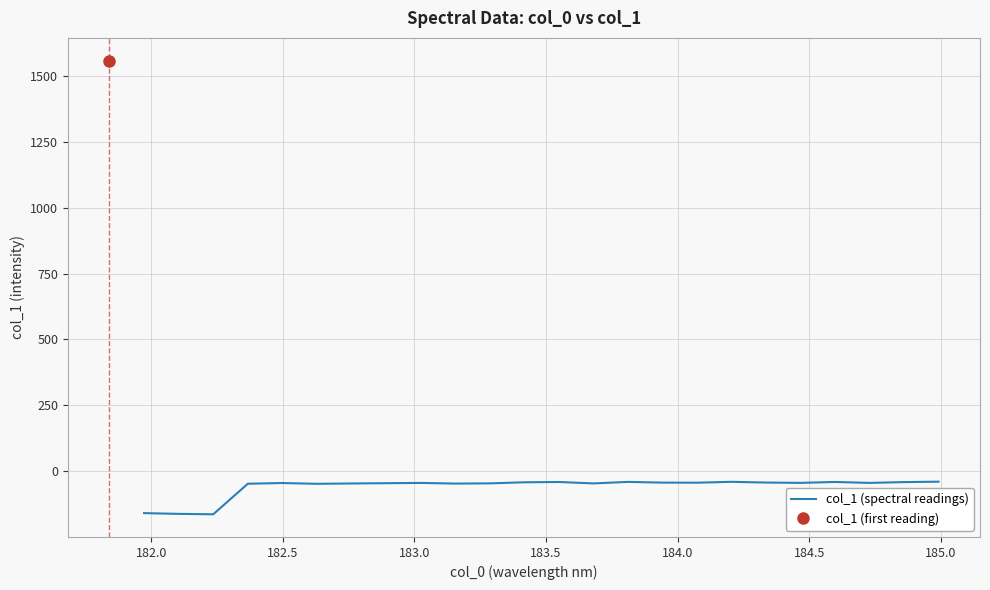

What is the highest value of the col_1 (spectral readings) series?

-39.6